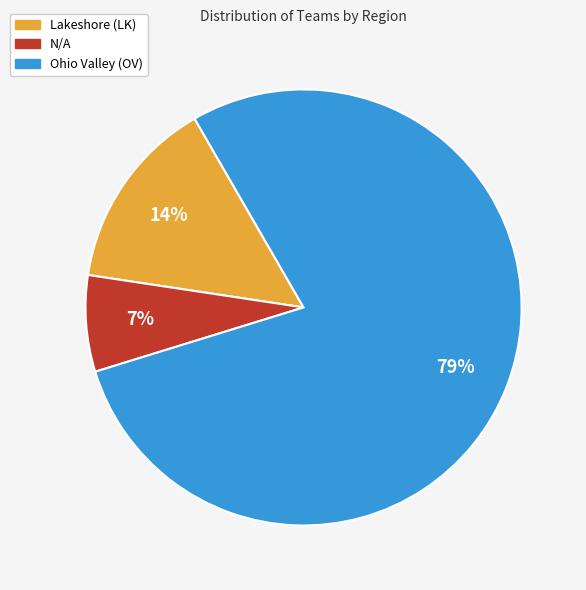

To the nearest percent, what is the average slice percentage?

33%